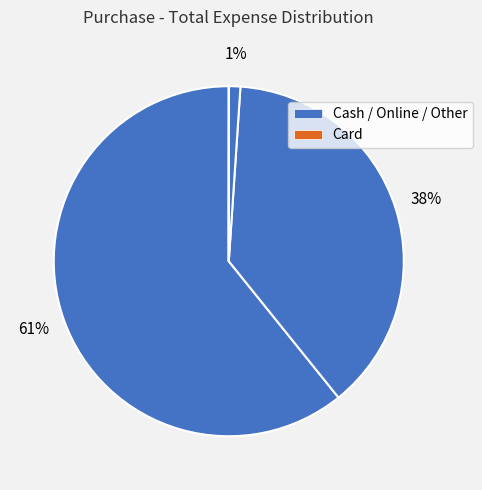

To the nearest percent, what is the average slice percentage?

25%